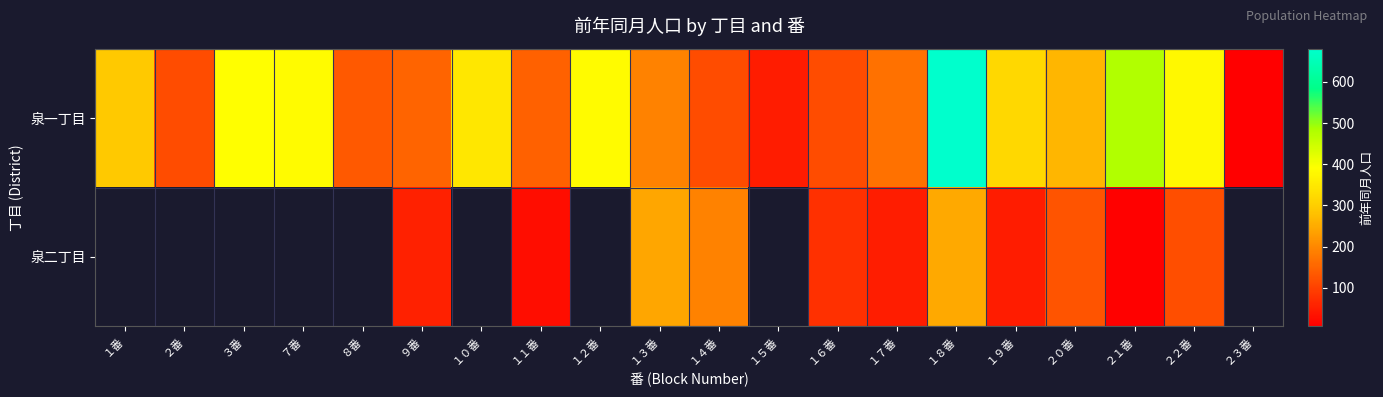

What is the minimum value shown in the chart?

7.0